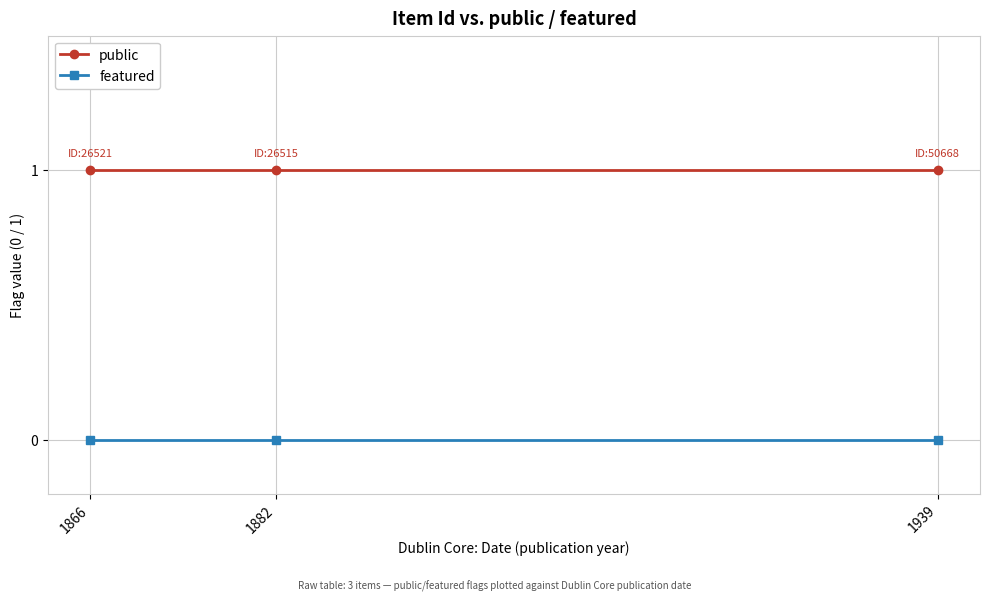

Does the chart have visible grid lines?

Yes